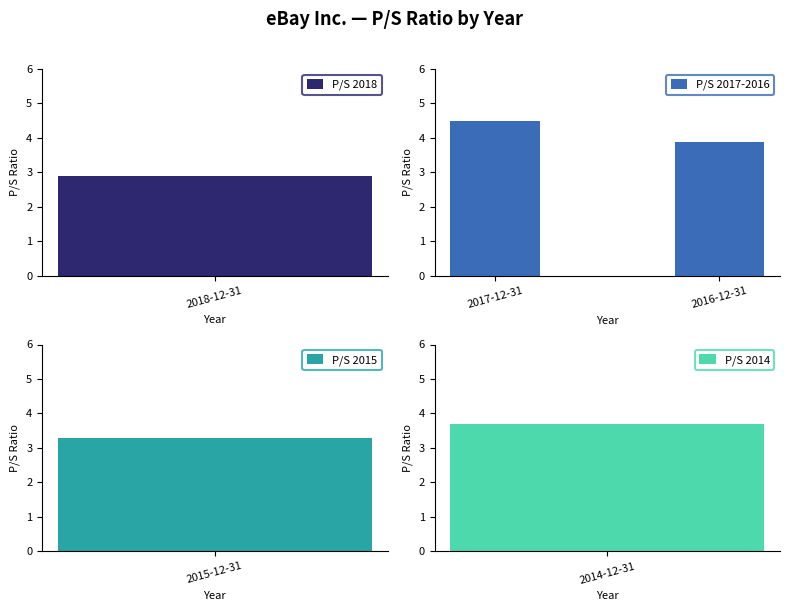

At which label does P/S 2017-2016 first exceed 4?

2017-12-31